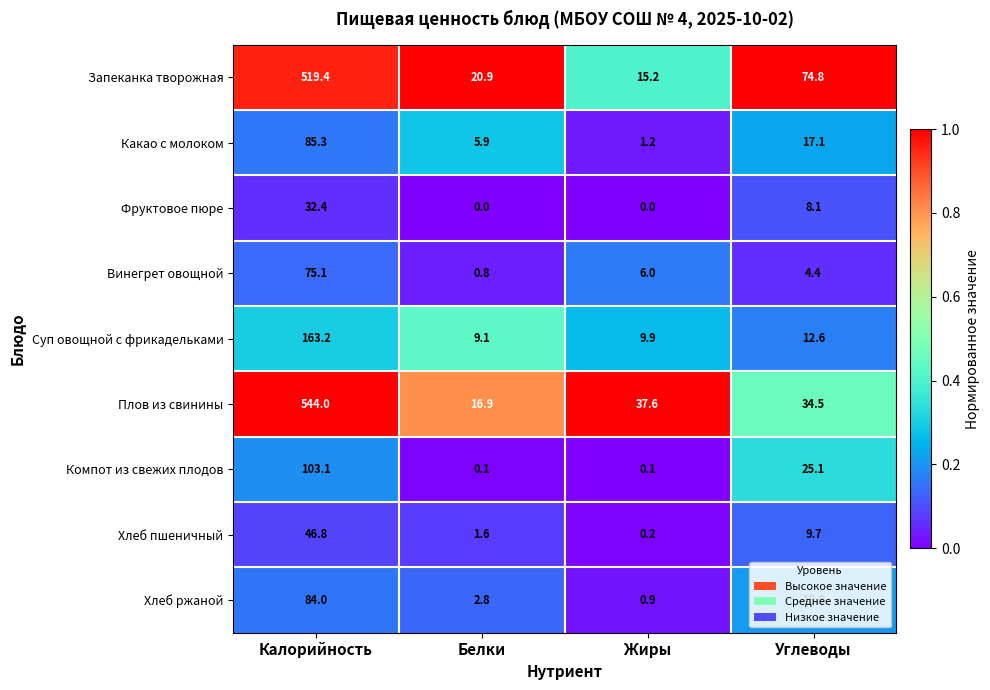

Is it true that Запеканка творожная equals 8.7 at Жиры?

False